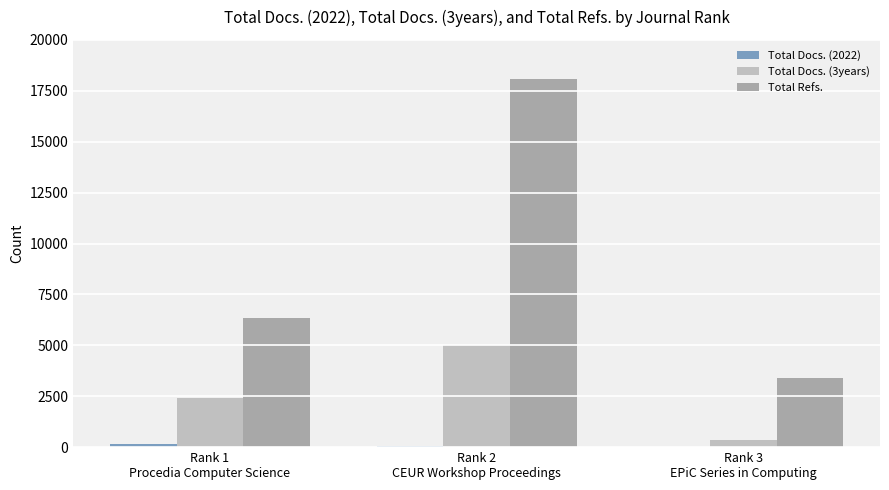

What is the sum of all Total Docs. (3years) values?

7768